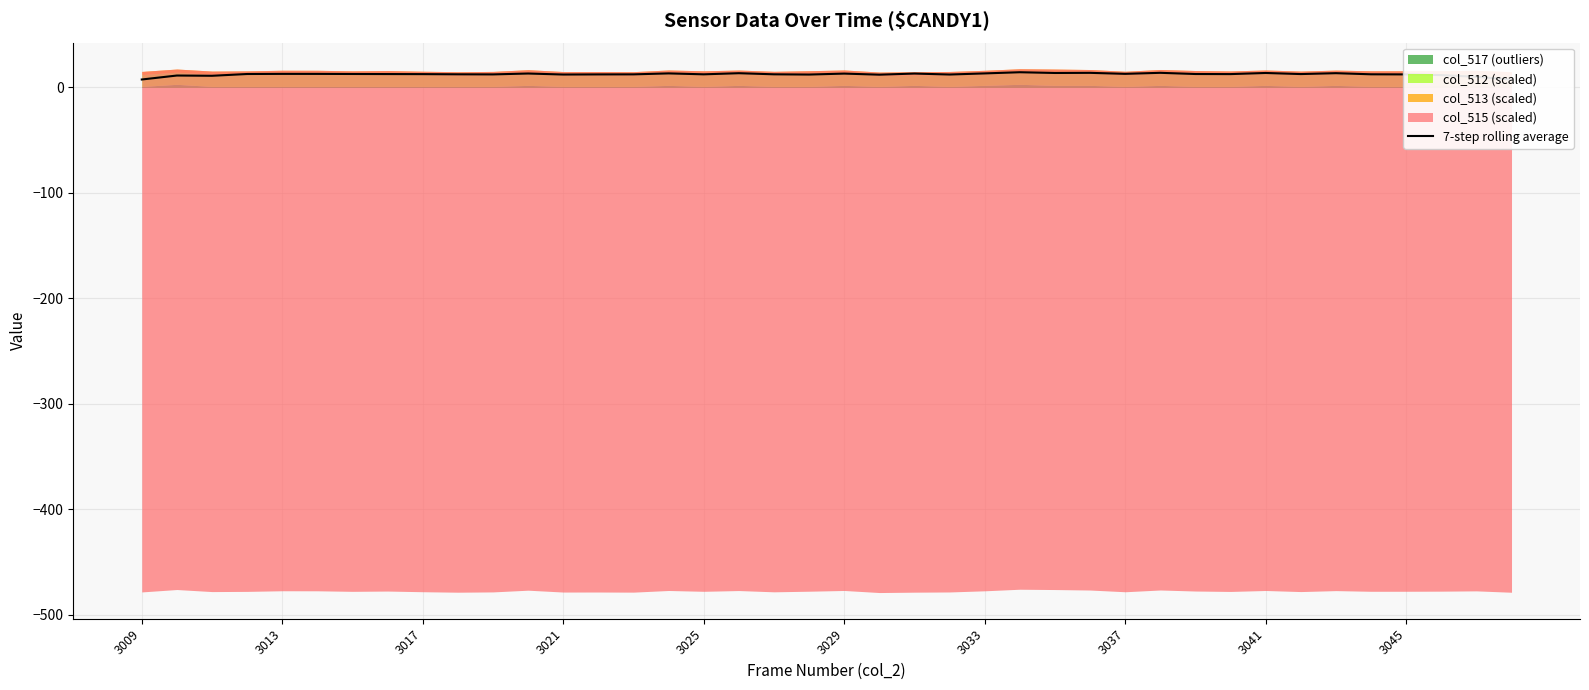

The value at 3041 is 13.8. True or false?

True